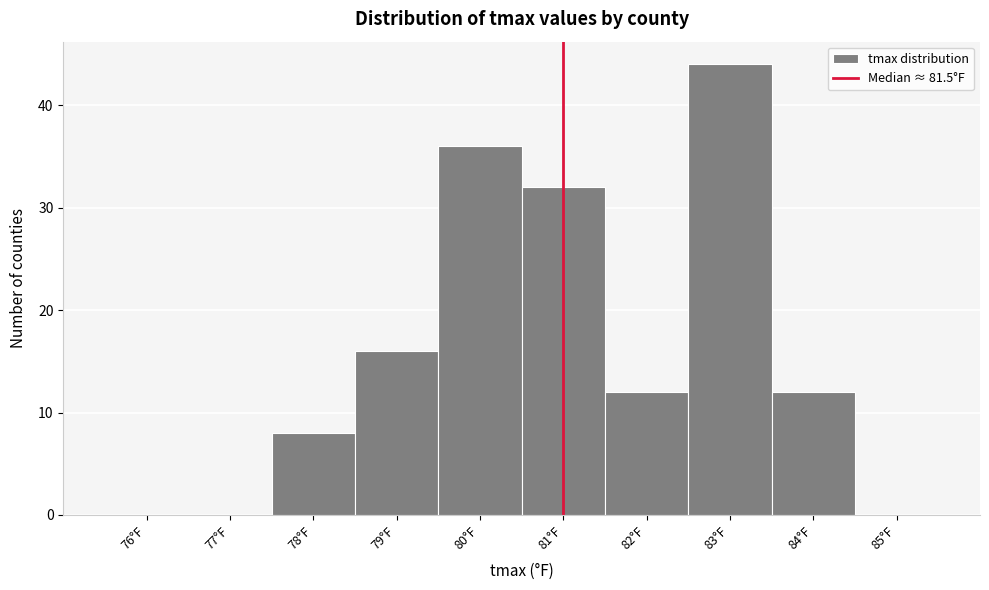

True or false: the data shows -30 at 85°F.

False